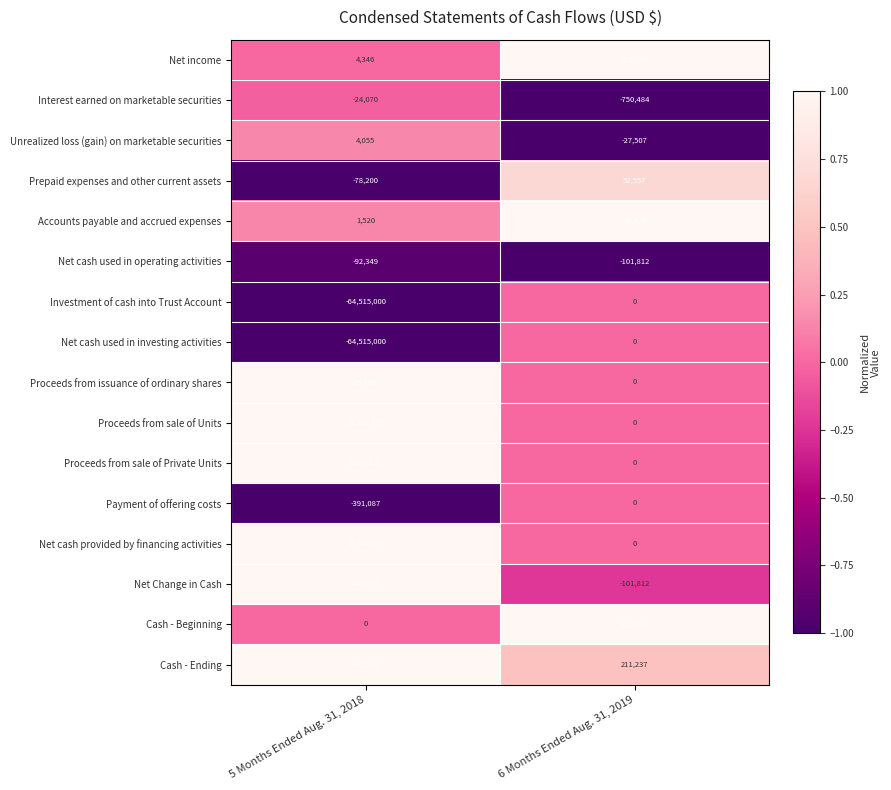

Which category has the highest value in the Proceeds from sale of Private Units series?

5 Months Ended Aug. 31, 2018